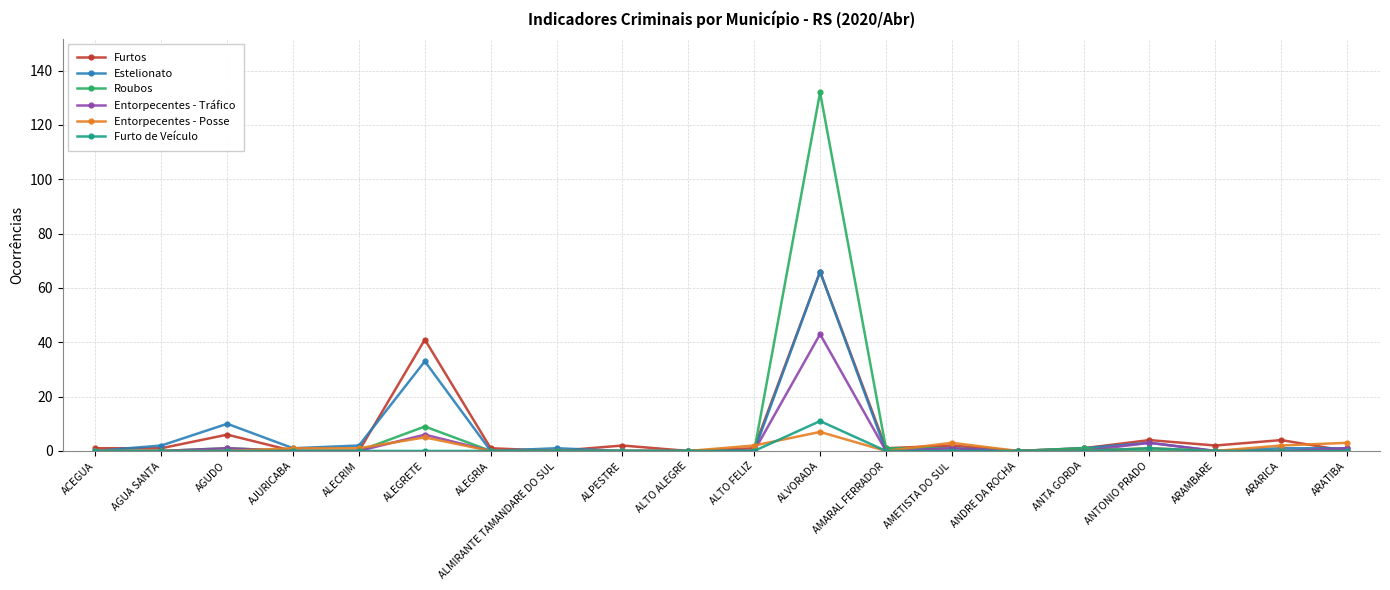

How many distinct data groups are displayed?

6